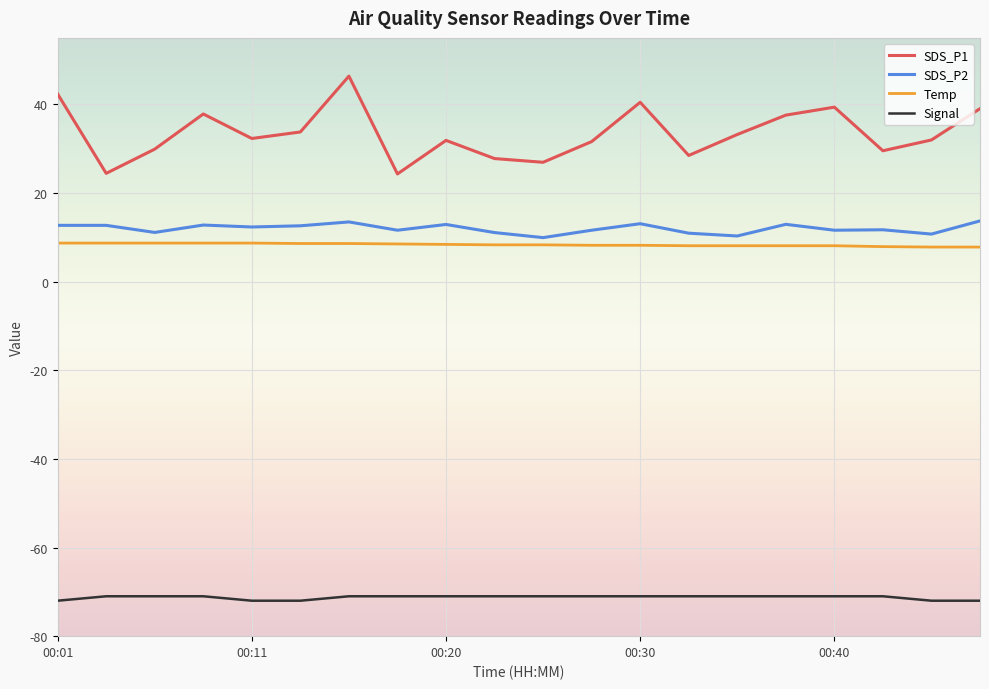

Count the Temp values in the range 8 to 9.

17